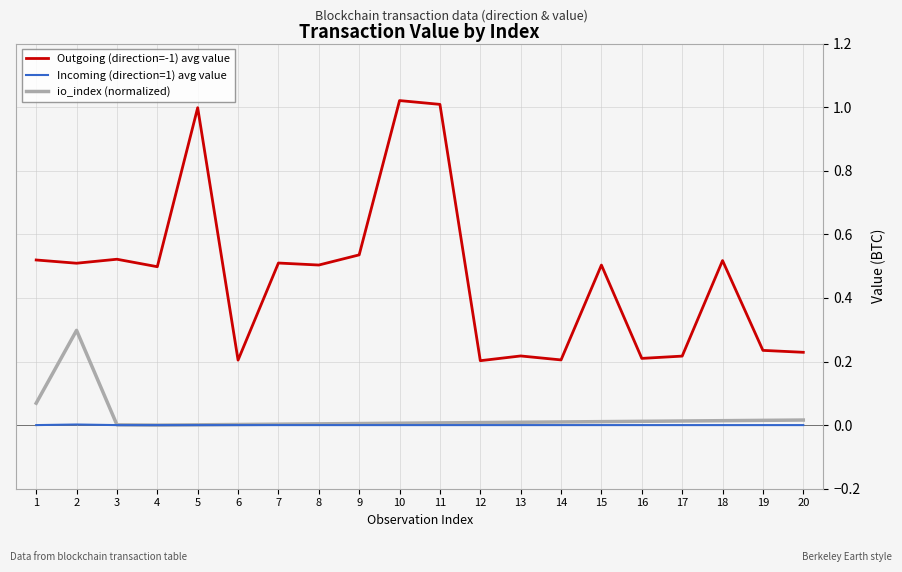

What are all the series names shown in the legend?

Outgoing (direction=-1) avg value, Incoming (direction=1) avg value, io_index (normalized)